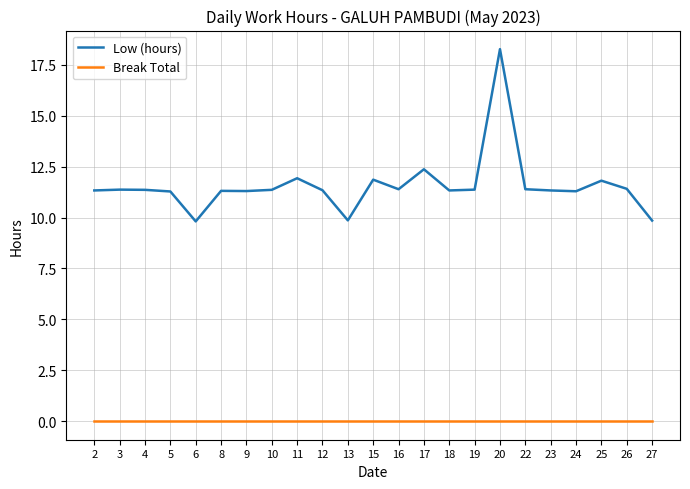

Is it true that Low (hours) equals 2.5 at 12?

False